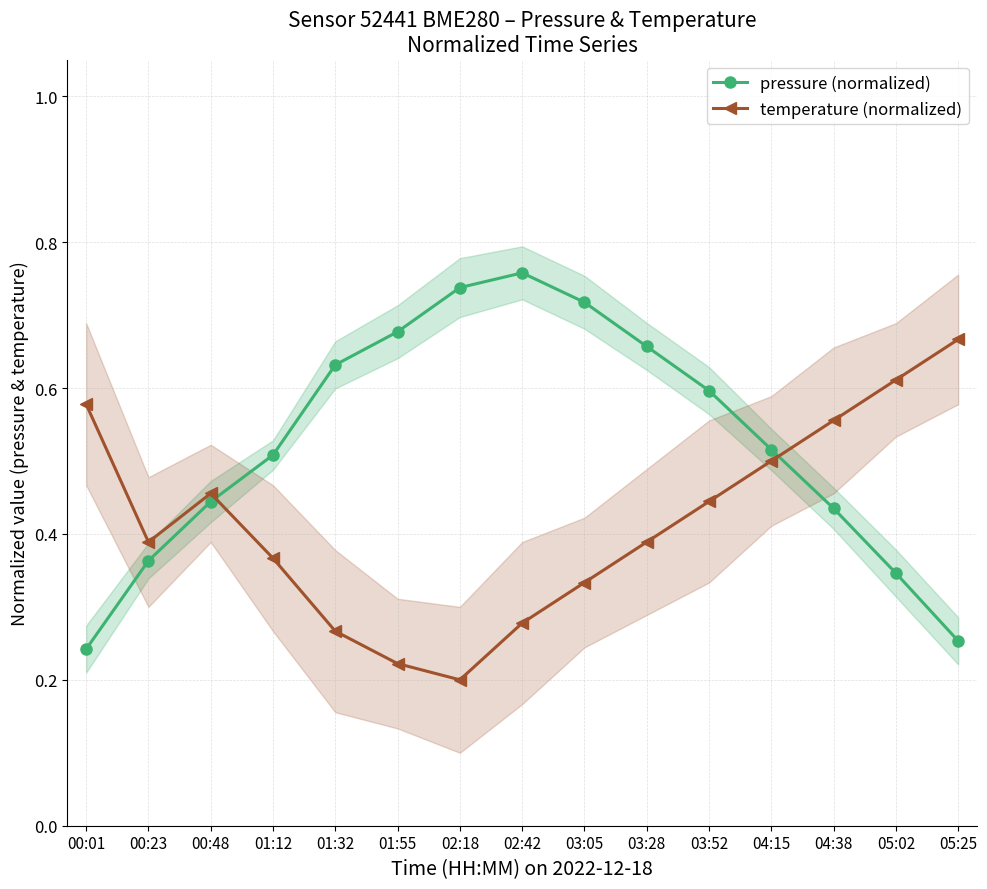

What is the value of the pressure (normalized) point at the 11th from the left?

0.6